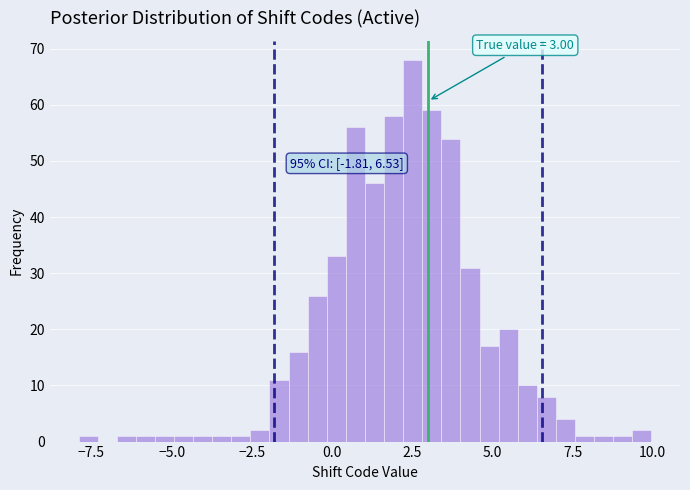

Around what value on the x-axis is the tallest bar? Give the approximate position of its centre, as read against the axis.

2.5